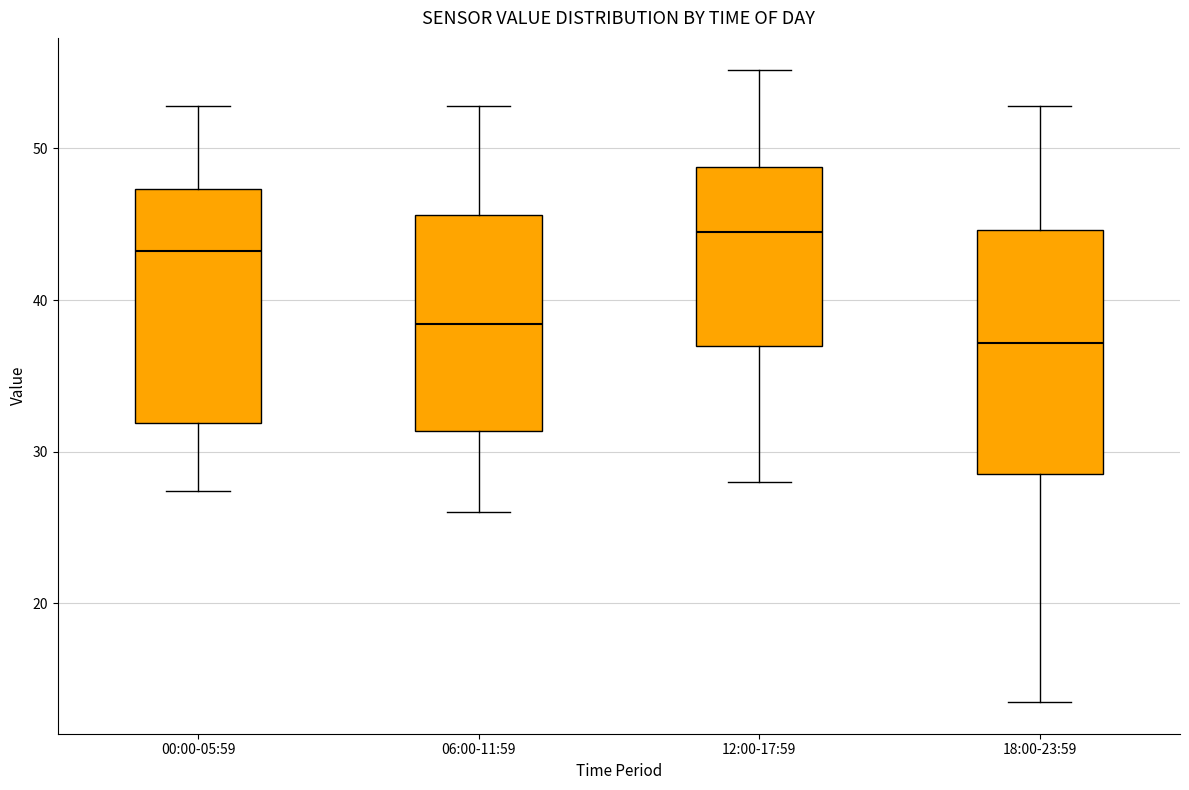

Which box's median line is the lowest?

18:00-23:59